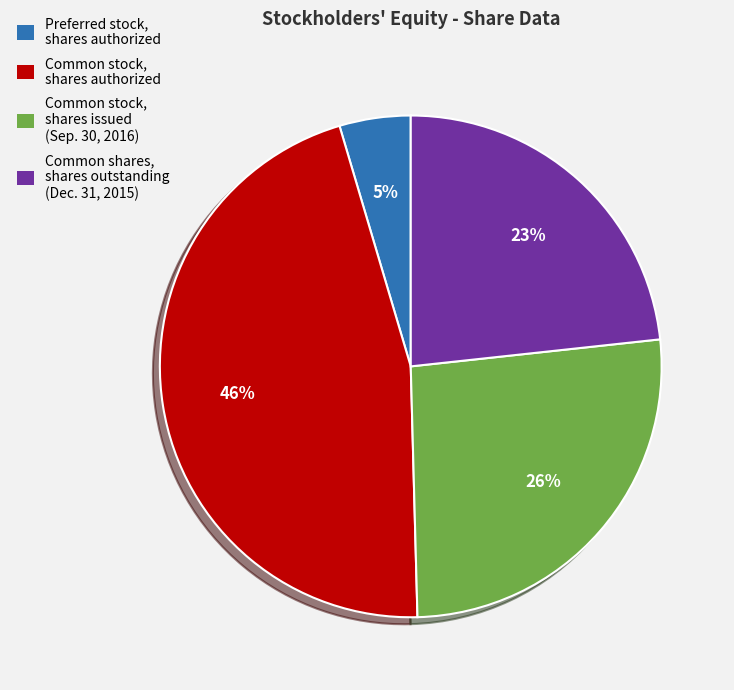

What is the ratio of the value at Common stock, shares authorized to the value at Common shares, shares outstanding (Dec. 31, 2015)?

2.0